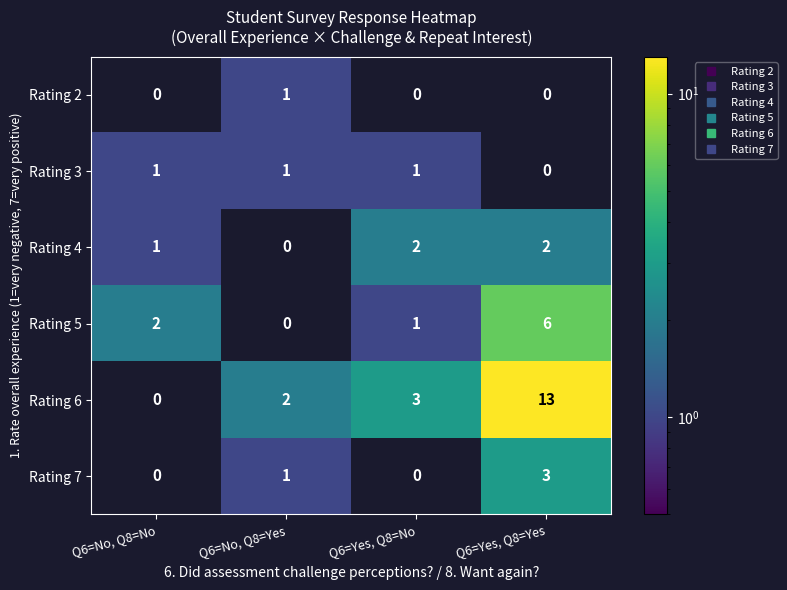

The Rating 6 series shows 1 at Q6=No, Q8=Yes. True or false?

False